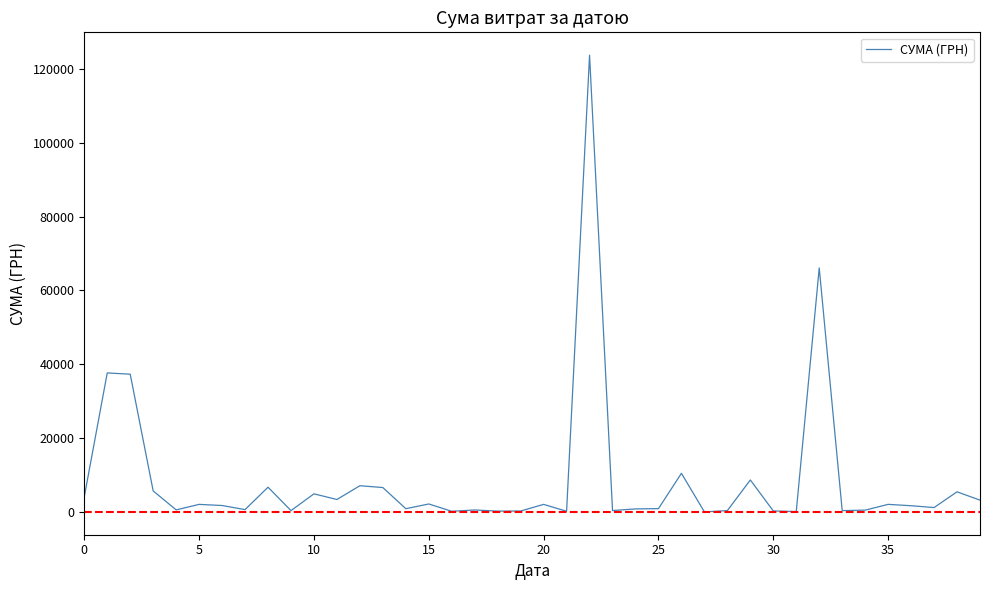

What is the greatest value displayed?

123758.1